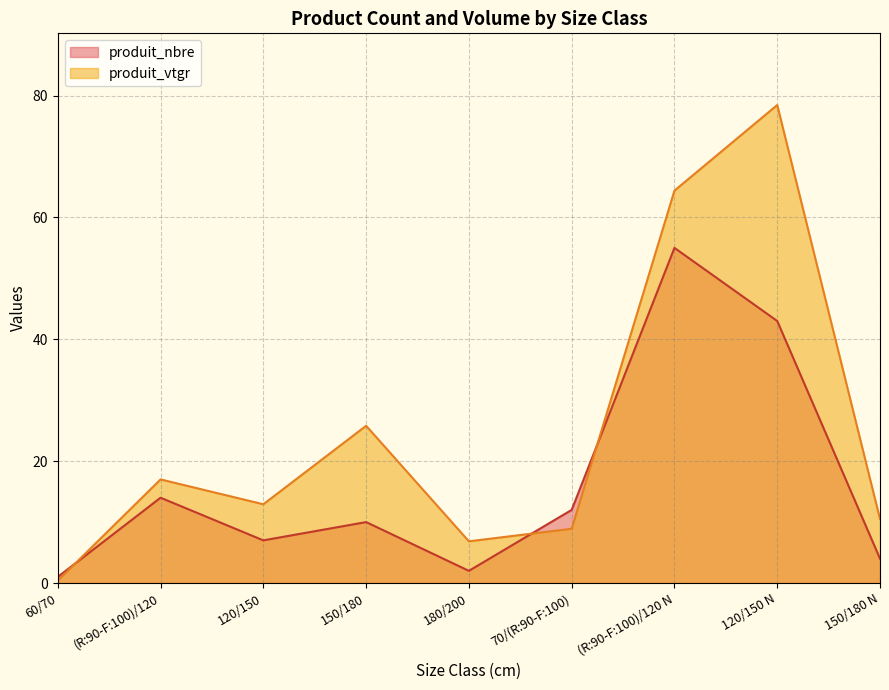

How many times do produit_vtgr and produit_nbre cross each other?

3